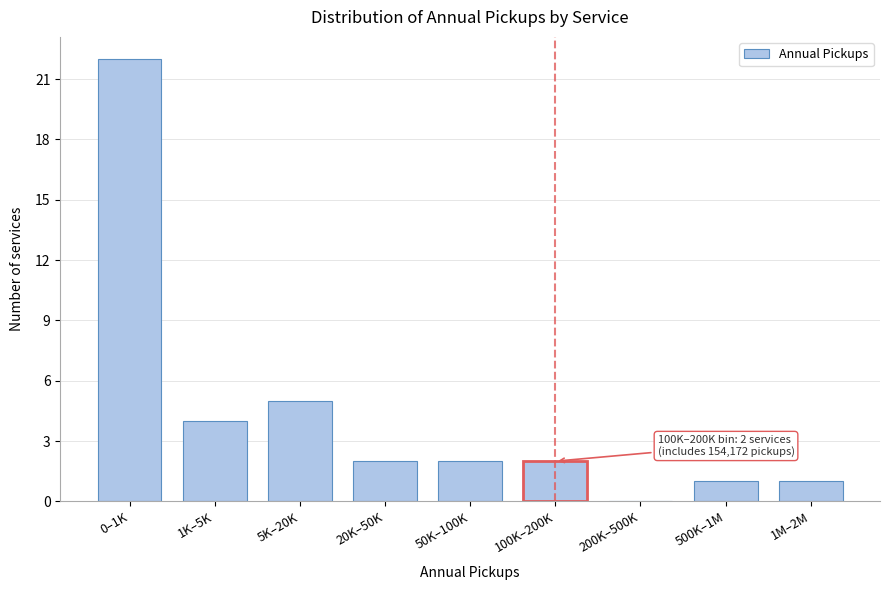

Reading left to right, transcribe all the data shown in this chart.

0–1K=22	1K–5K=4	5K–20K=5	20K–50K=2	50K–100K=2	100K–200K=2	200K–500K=0	500K–1M=1	1M–2M=1